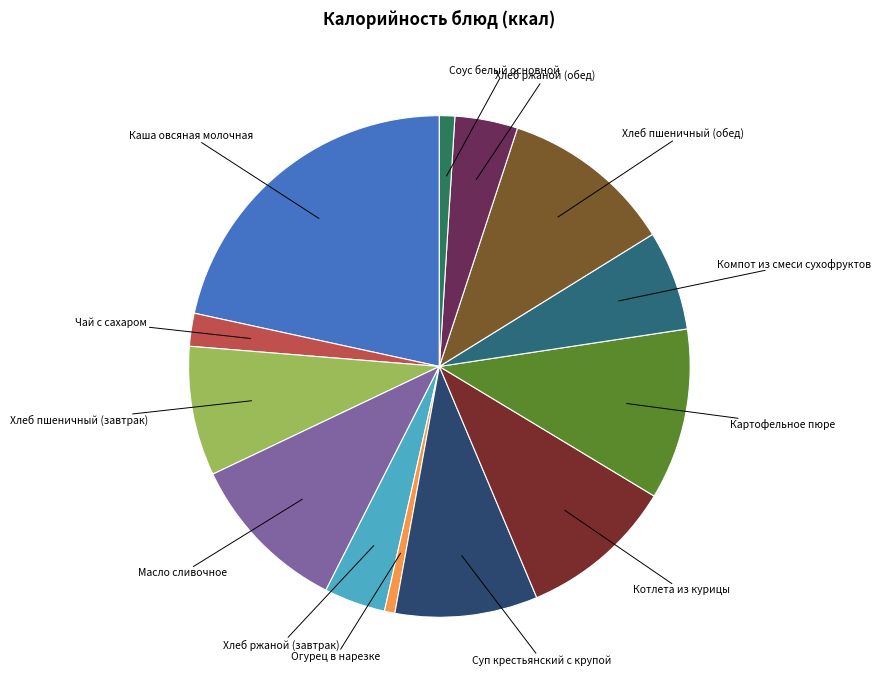

How many segments does this pie chart have?

13